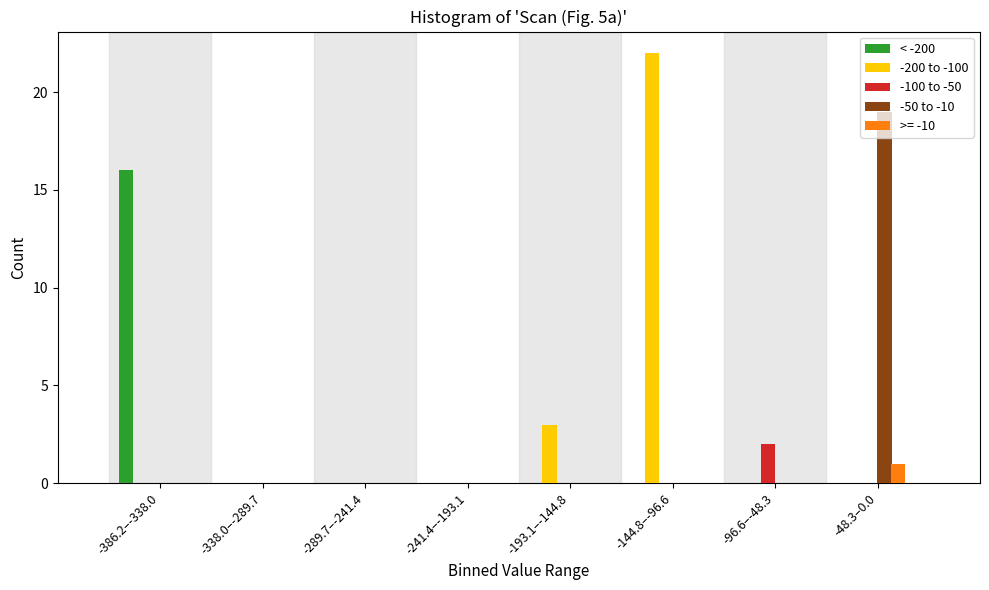

What is the maximum value for < -200?

16